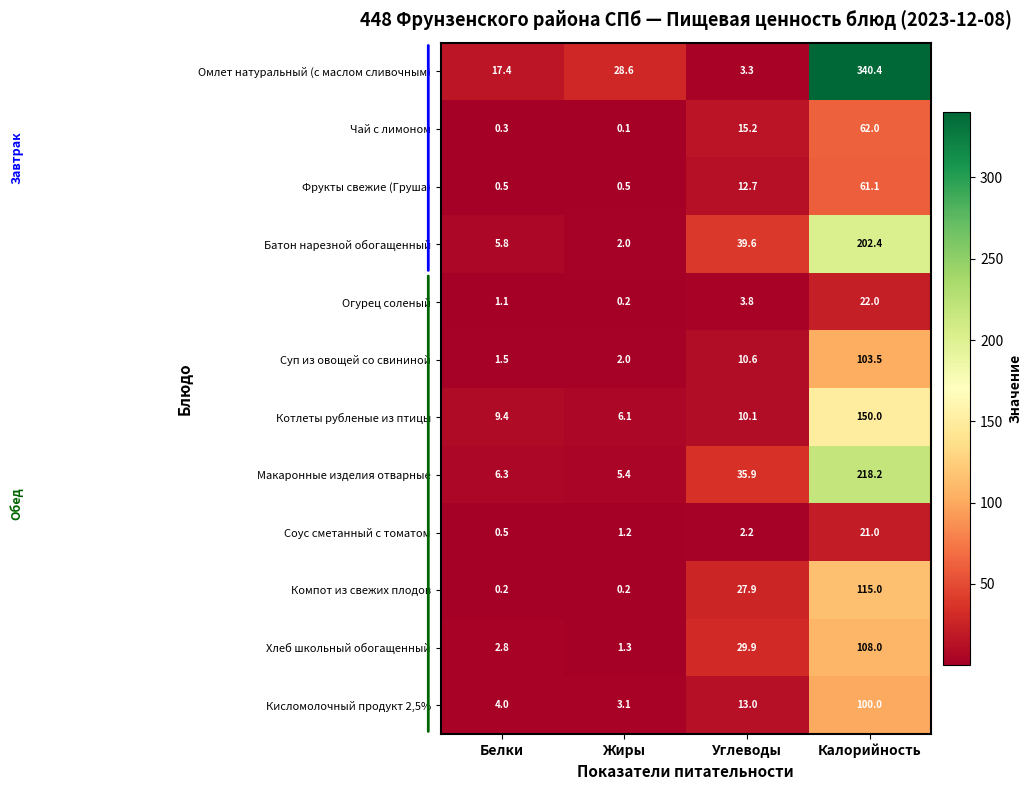

What is the average value of the Макаронные изделия отварные series?

66.5